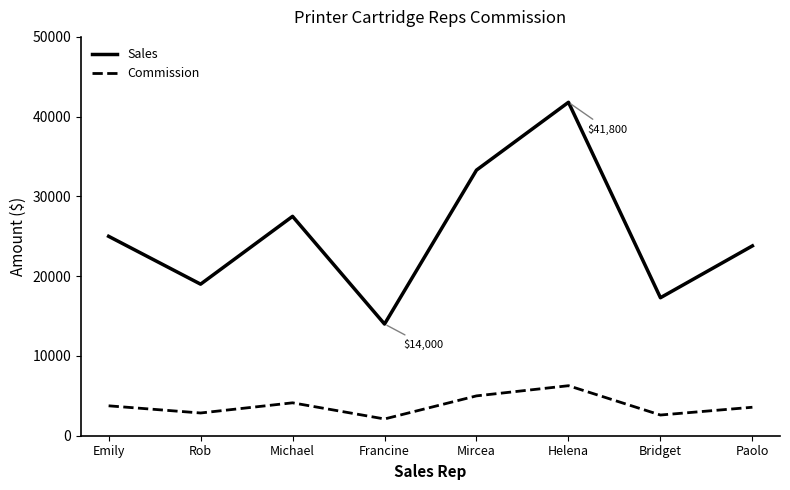

At which category does Sales reach its first local peak?

Michael